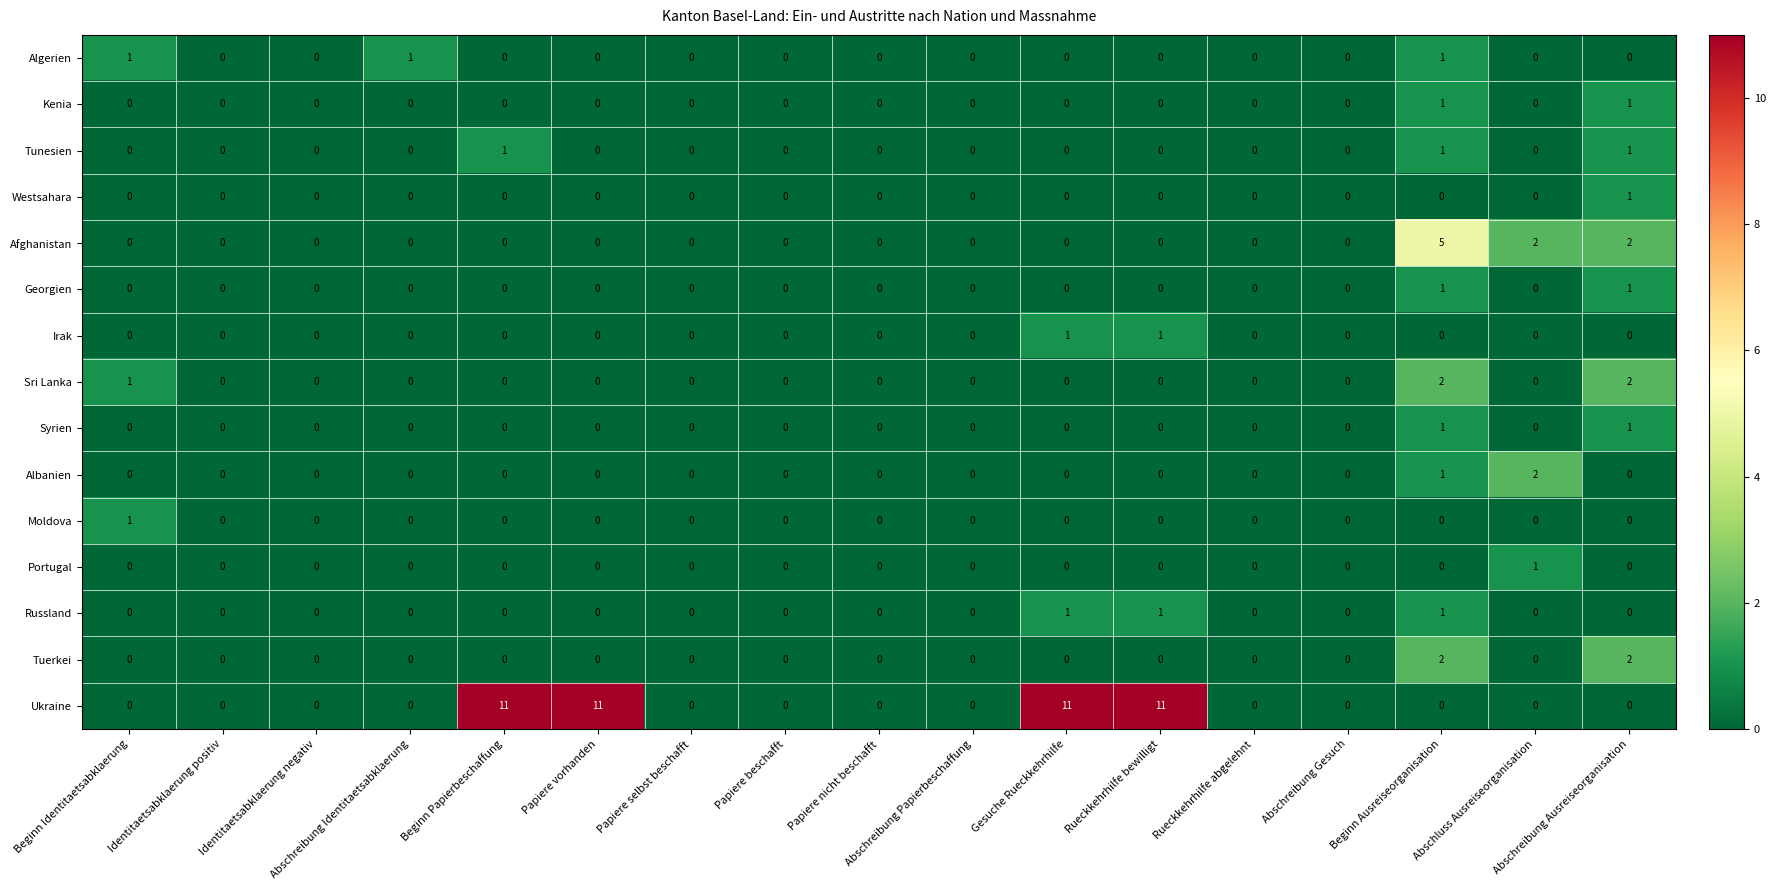

What is the maximum value shown in the chart?

11